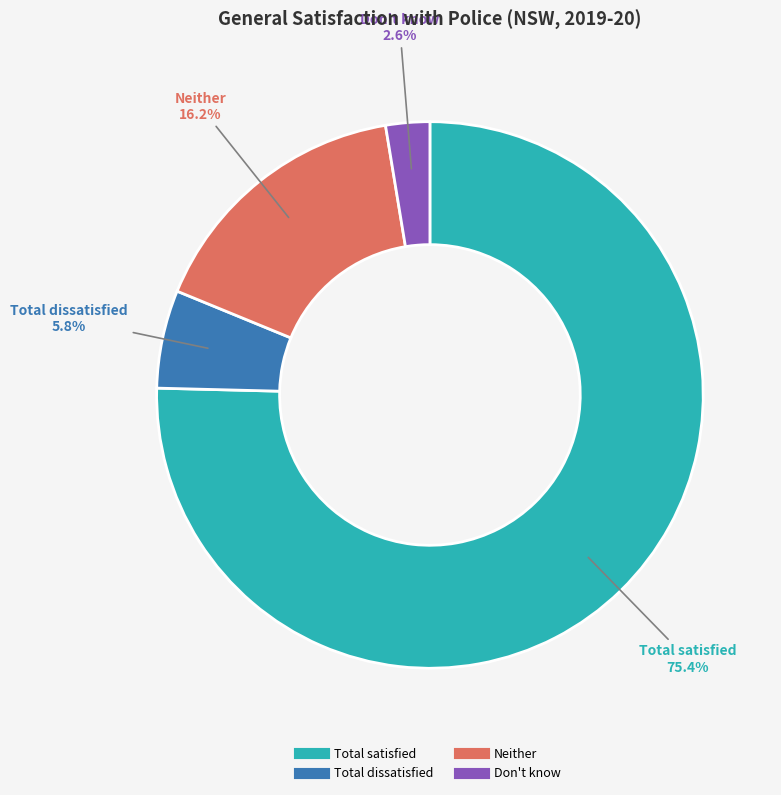

Between Total satisfied and Don't know, which is larger?

Total satisfied